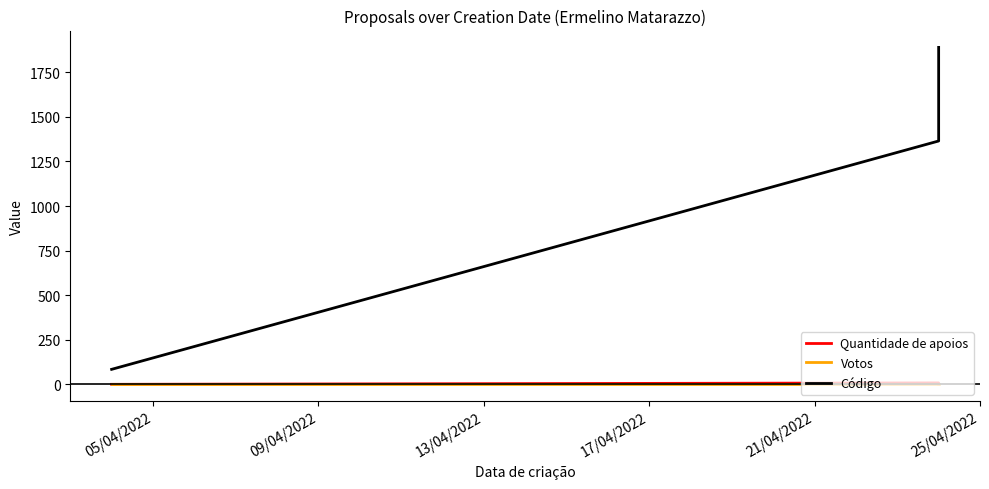

What are all the series names shown in the legend?

Quantidade de apoios, Votos, Código